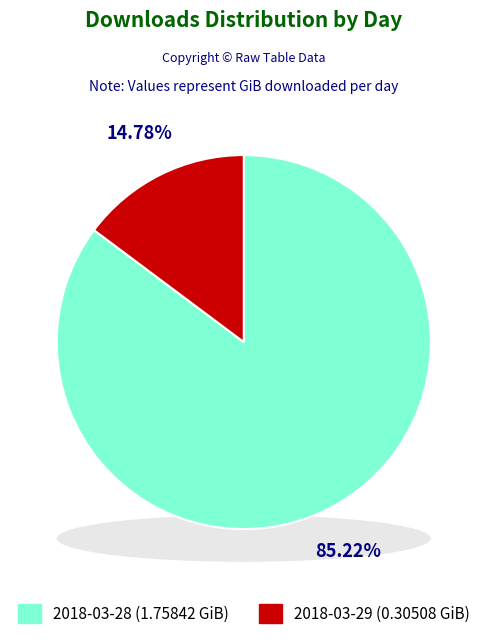

To the nearest percent, what is the difference between the 2018-03-29 and 2018-03-28 slice percentages?

70%